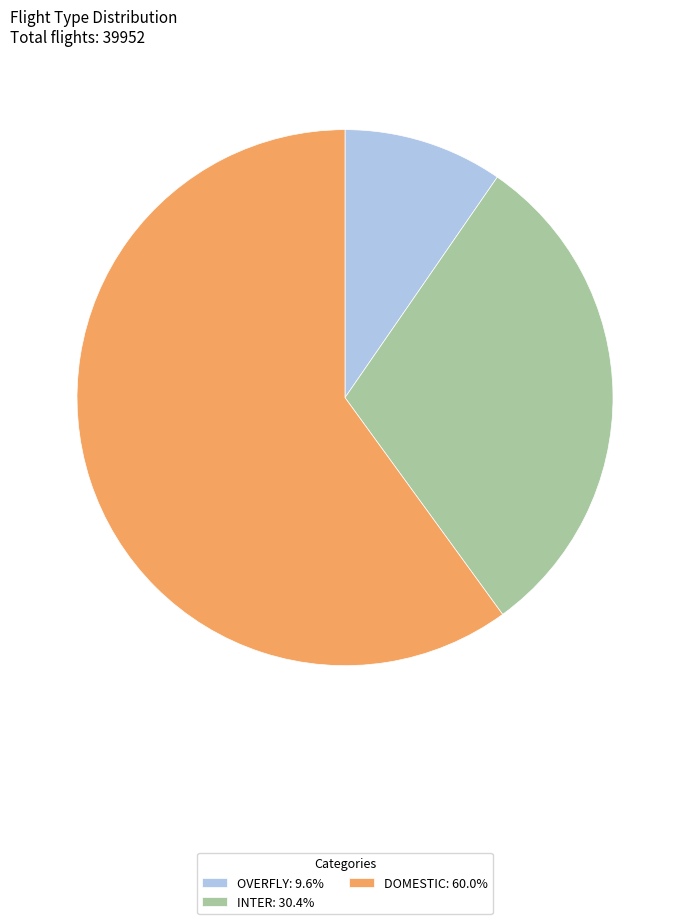

Combined, do INTER: 30.4% and OVERFLY: 9.6% account for over 50%?

No